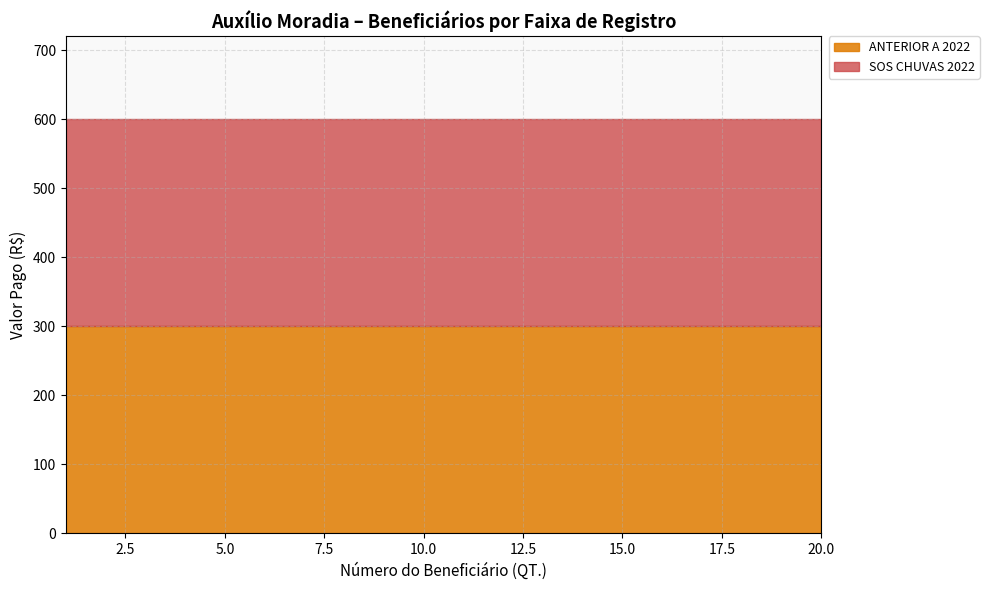

Rank the series by their maximum value, from highest to lowest.

ANTERIOR A 2022, SOS CHUVAS 2022